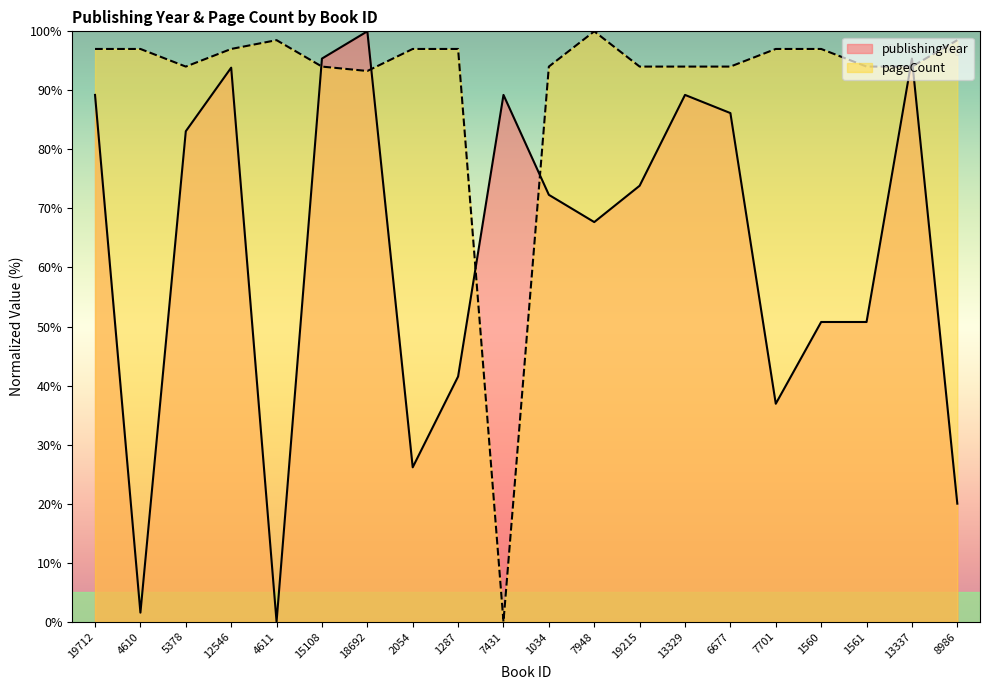

How many values in publishingYear are above zero?

19